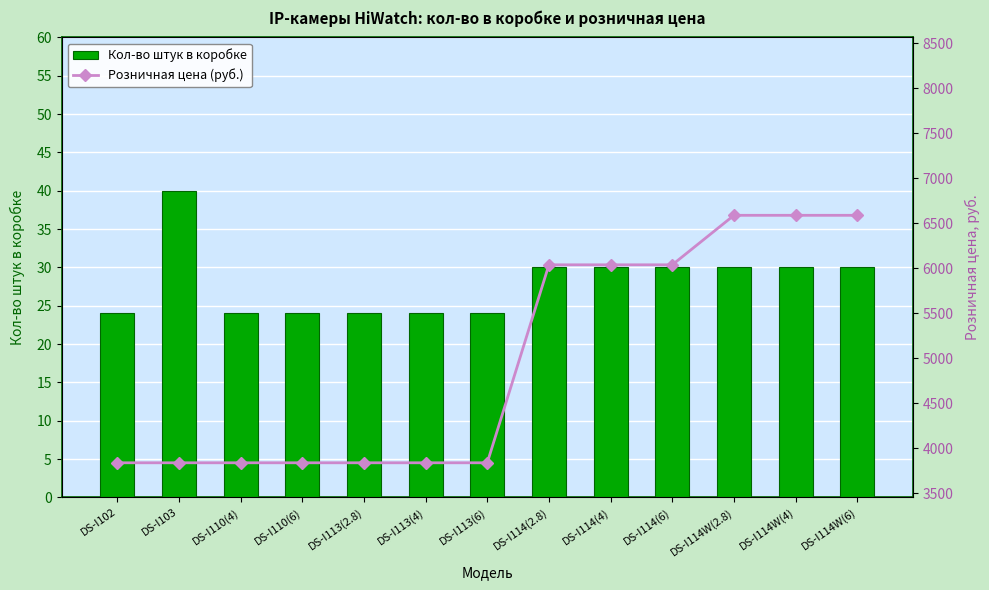

At which label does Кол-во штук в коробке reach its minimum?

DS-I102